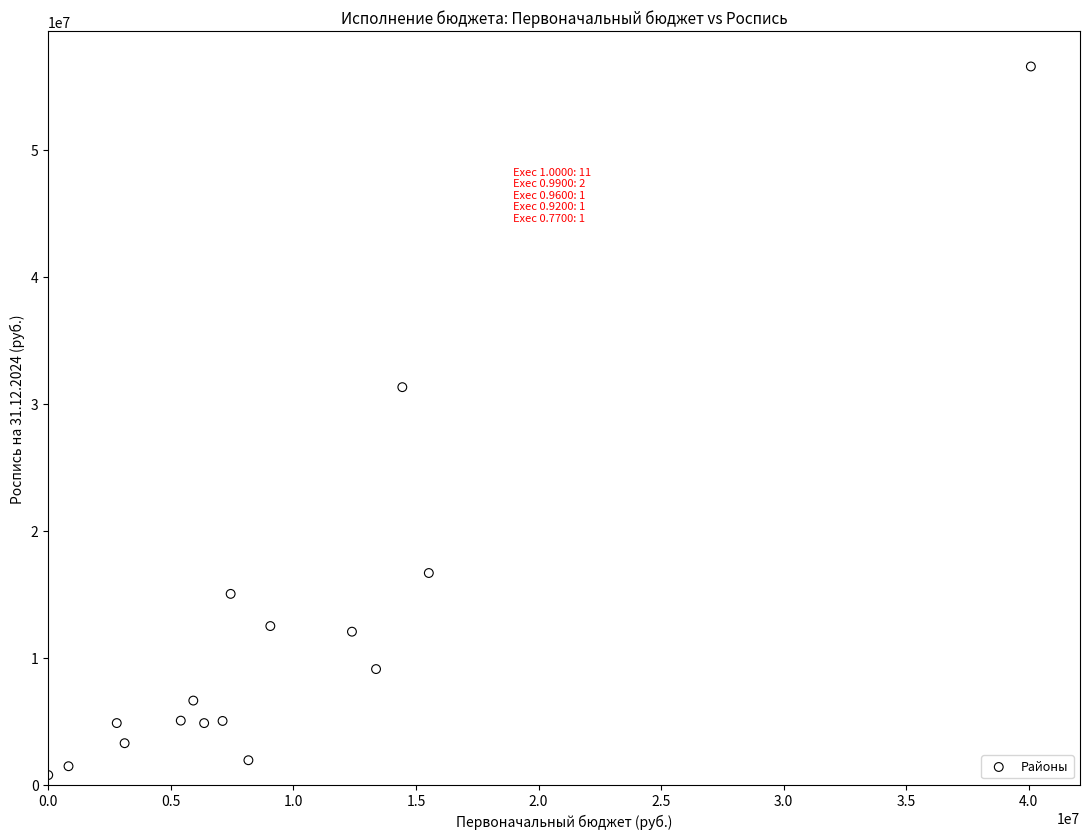

What is the range of Y values (max minus min)?

55826800.2